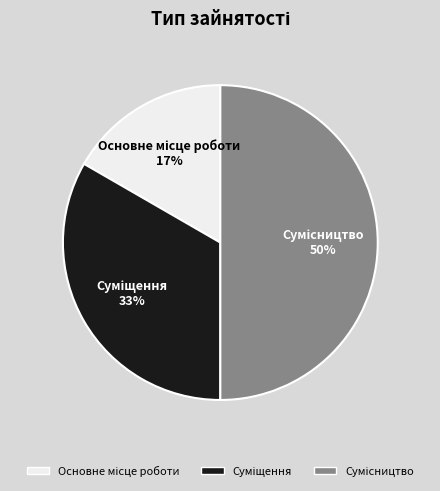

To the nearest percent, what is the difference between the largest and smallest slice percentages?

33%